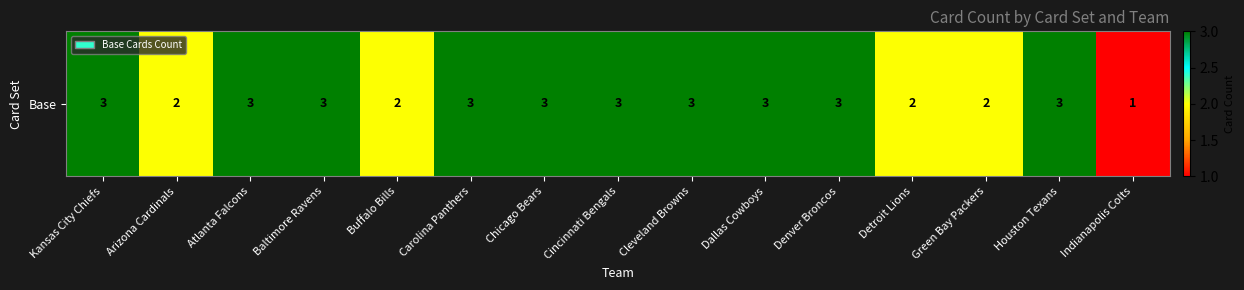

What is the greatest value displayed?

3